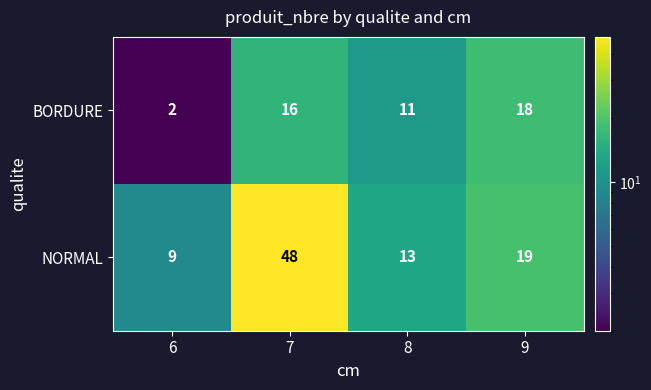

What is the total value across all series at 6?

11